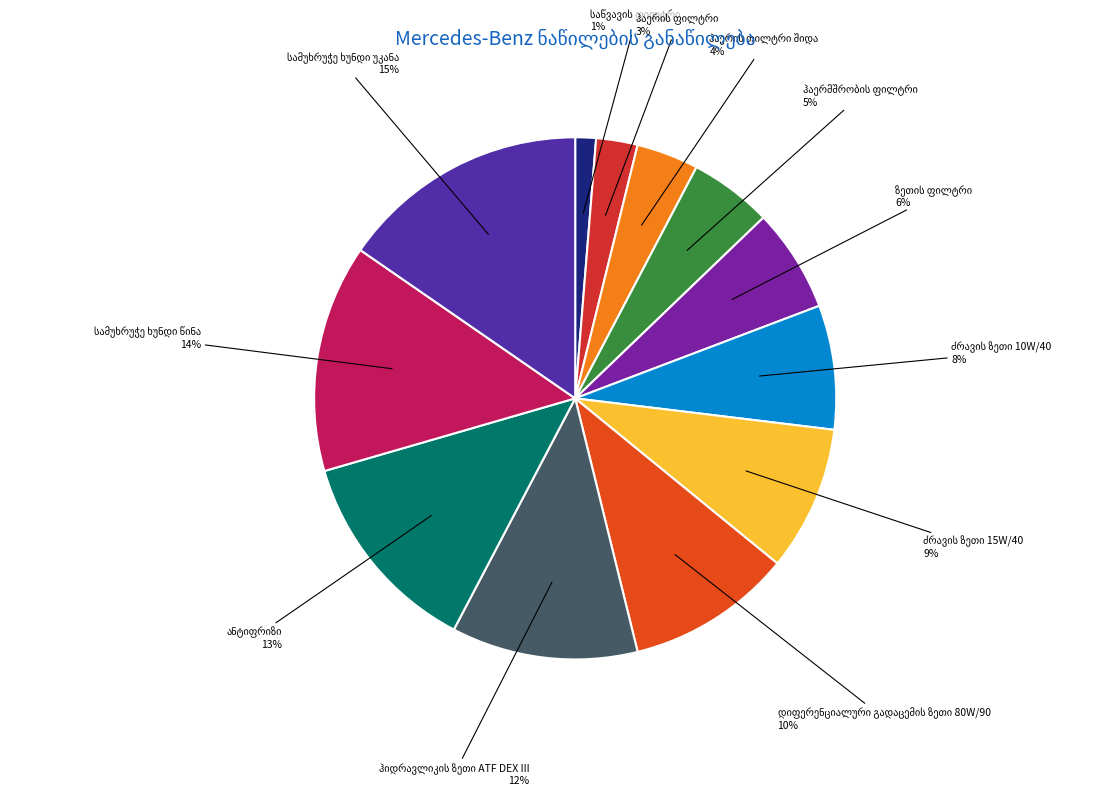

True or false: დიფერენციალური გადაცემის ზეთი 80W/90 accounts for 10% of the total.

True